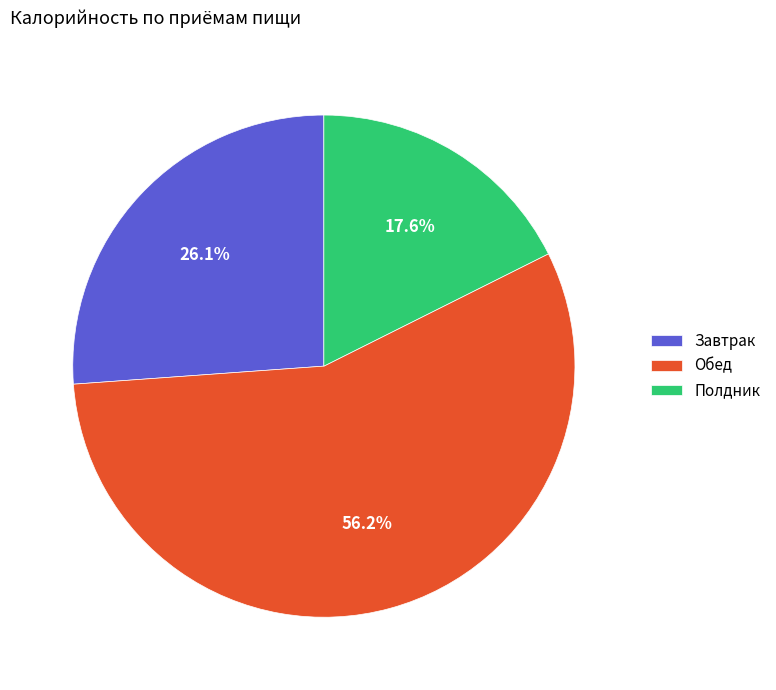

To the nearest percent, what percentage of the pie is Обед?

56%